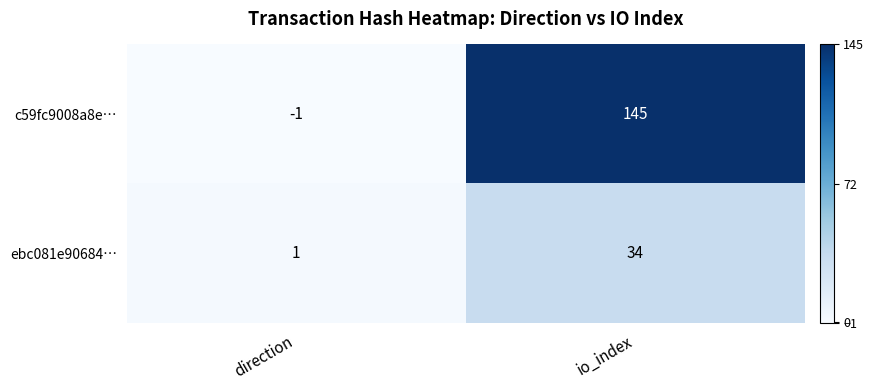

What is the spread (max minus min) of values at io_index?

111